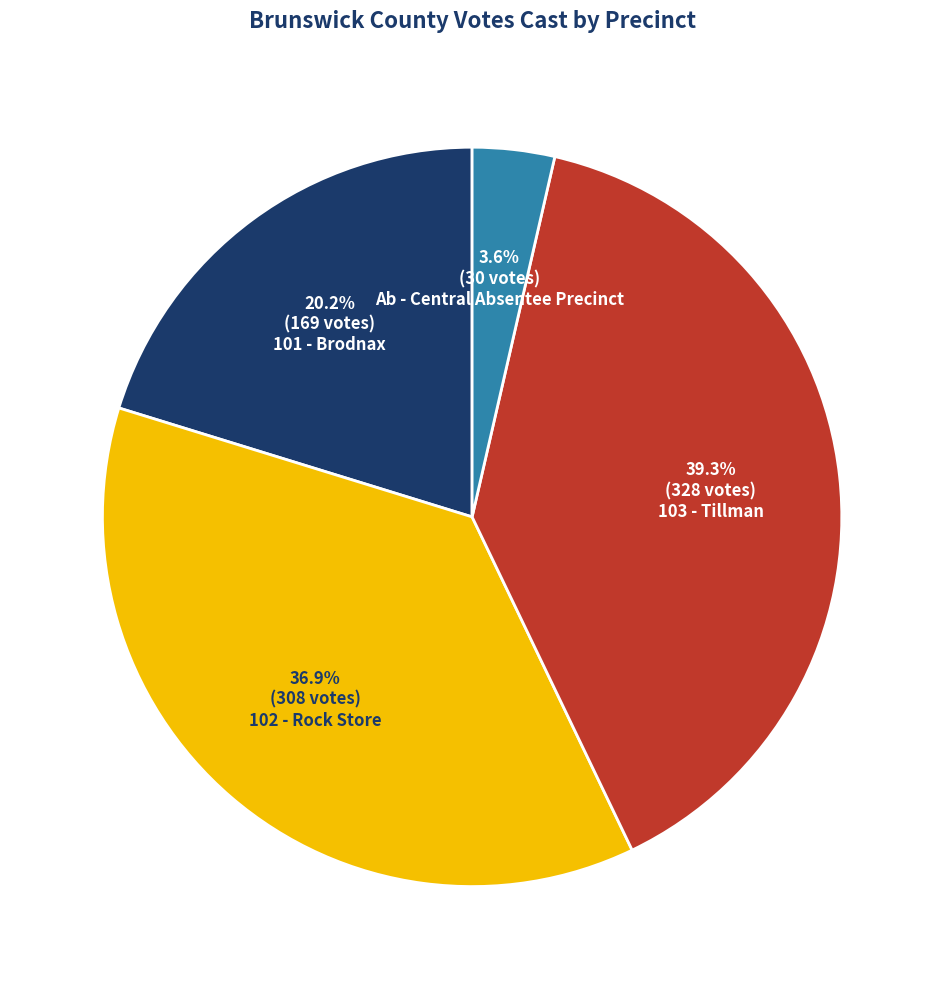

Is there a majority slice in this chart?

No